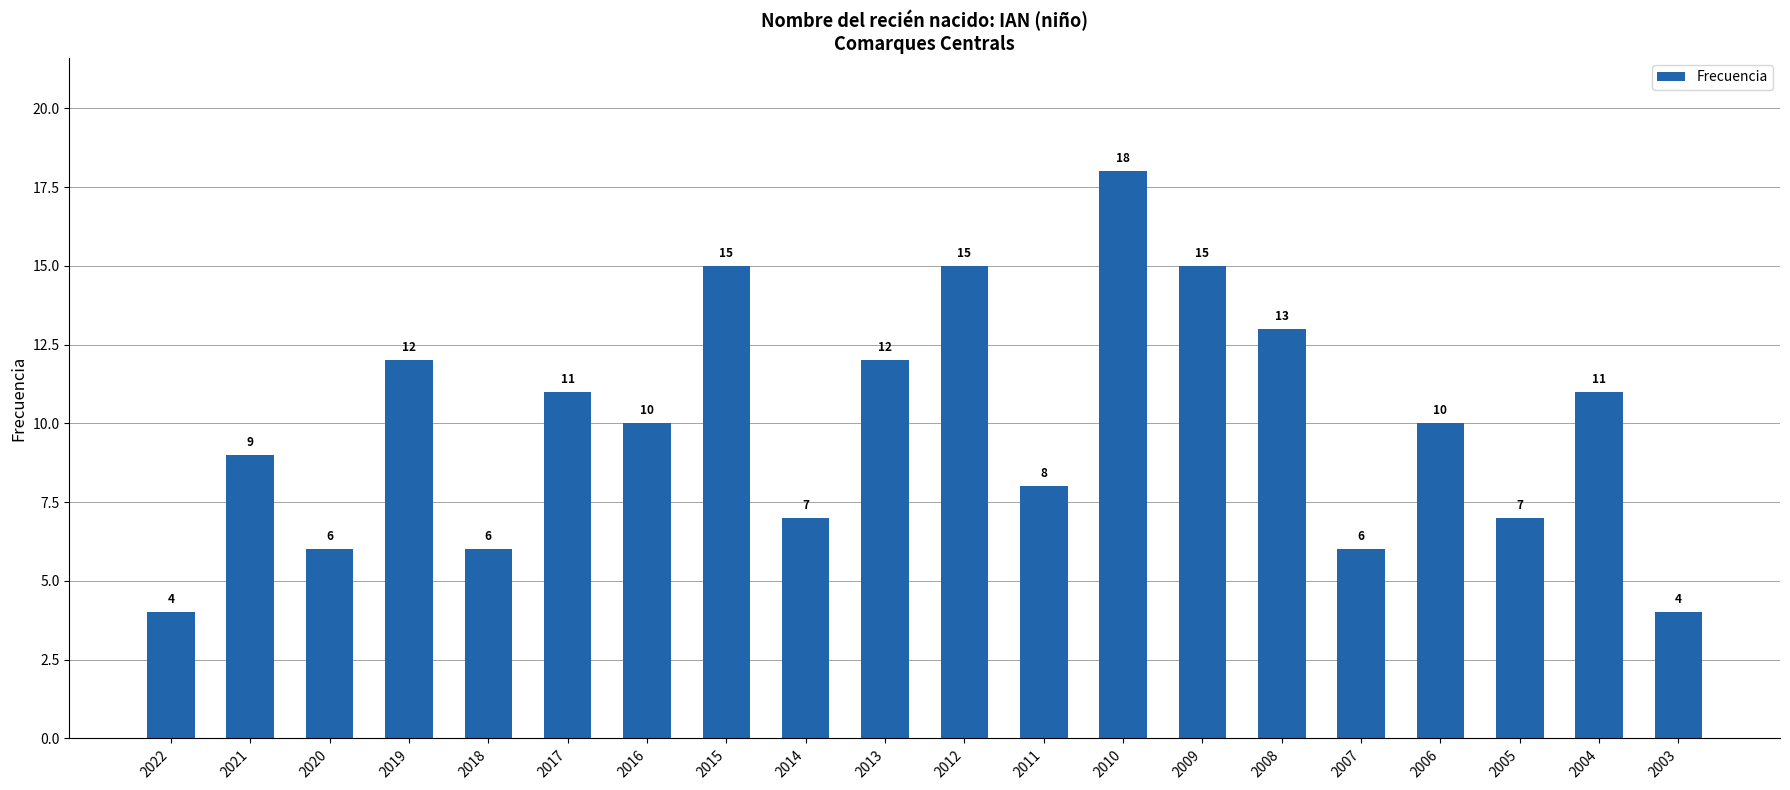

What is the smallest value displayed?

4